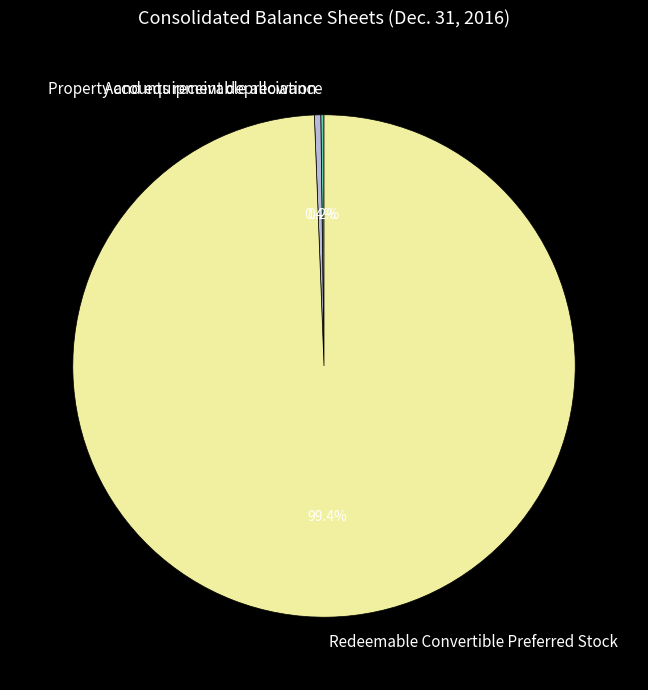

To the nearest percent, what is the difference between the Property and equipment depreciation and Redeemable Convertible Preferred Stock slice percentages?

99%